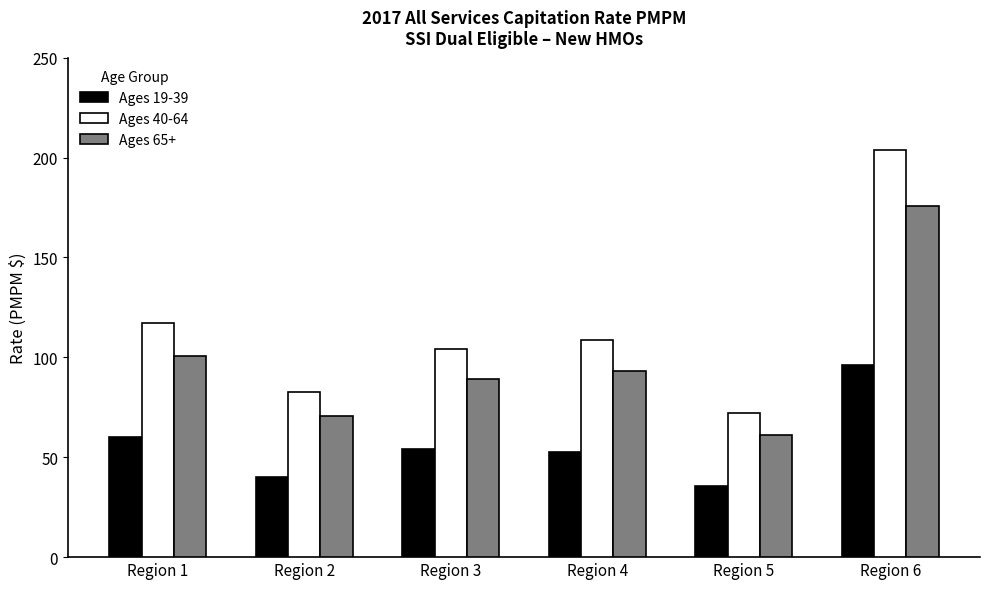

Which series has the largest total across all categories?

Ages 40-64